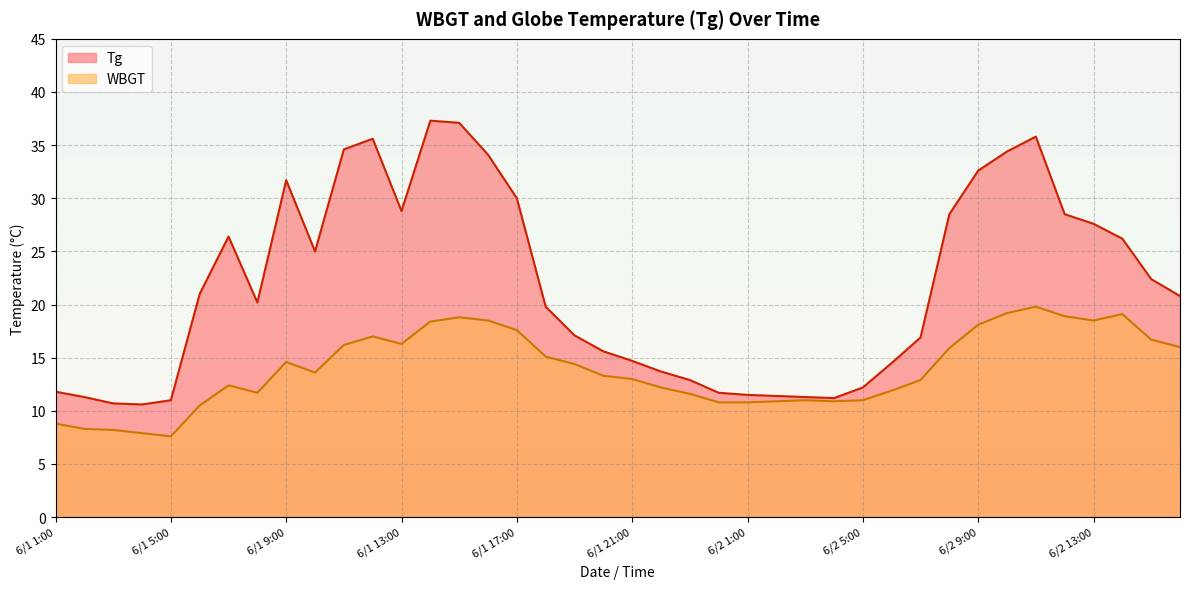

What is the minimum value for WBGT?

7.6